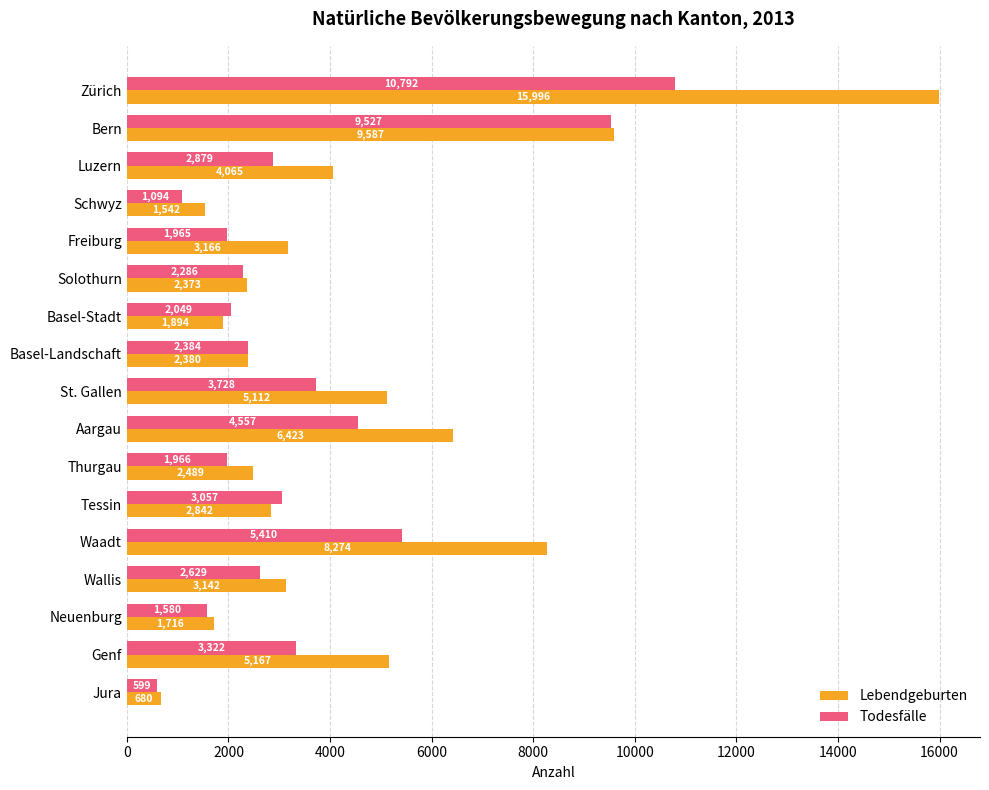

What is the smallest value displayed?

599